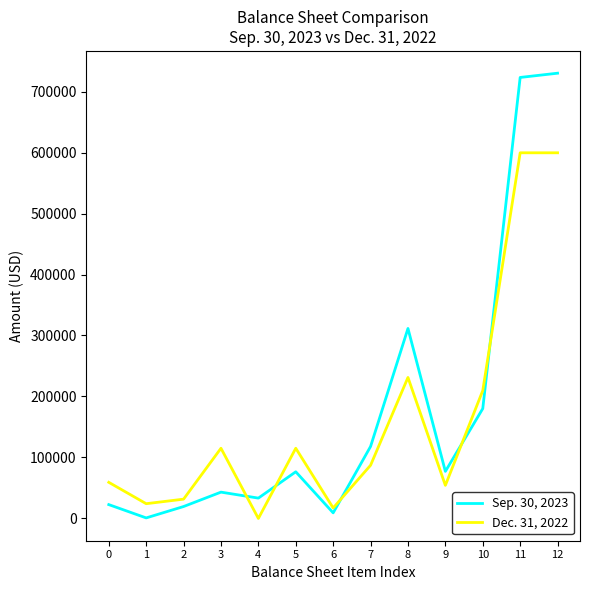

List the series in order of their overall mean, highest first.

Sep. 30, 2023, Dec. 31, 2022